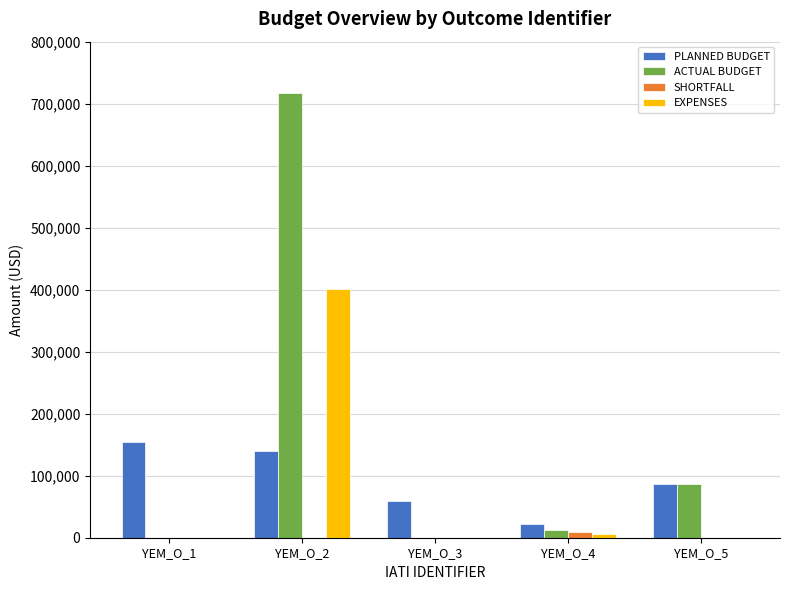

What is the difference between the PLANNED BUDGET values at YEM_O_3 and YEM_O_2?

79997.0